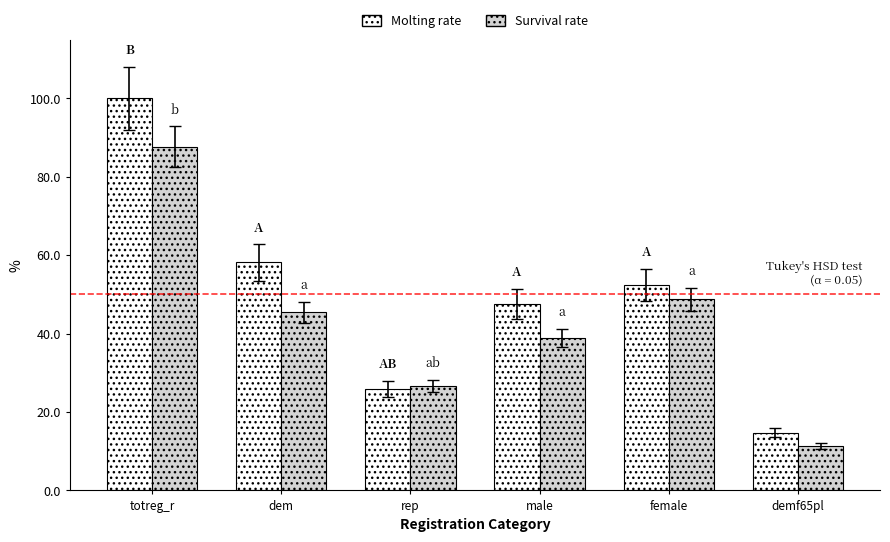

Are the bars horizontal?

No